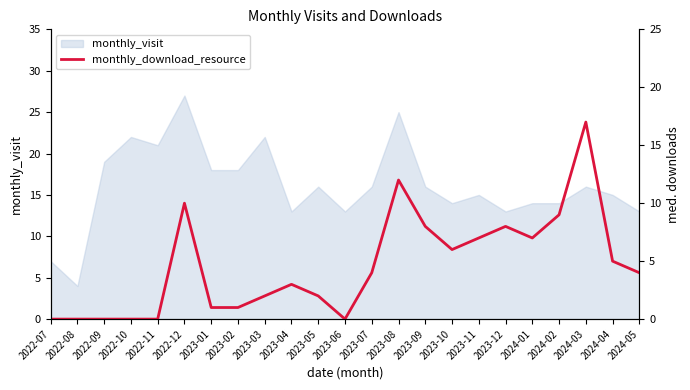

Is it true that the value at 2022-11 is 0?

True